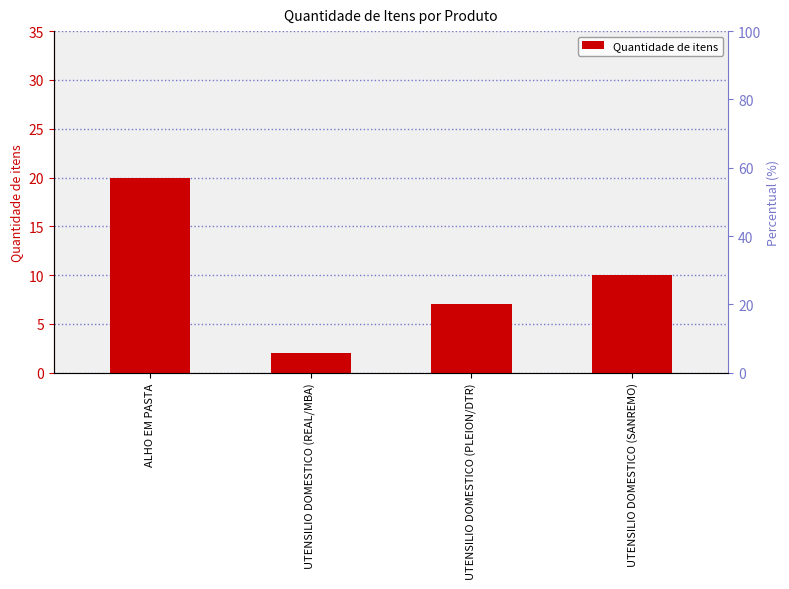

Where does the data first go above 10?

ALHO EM PASTA